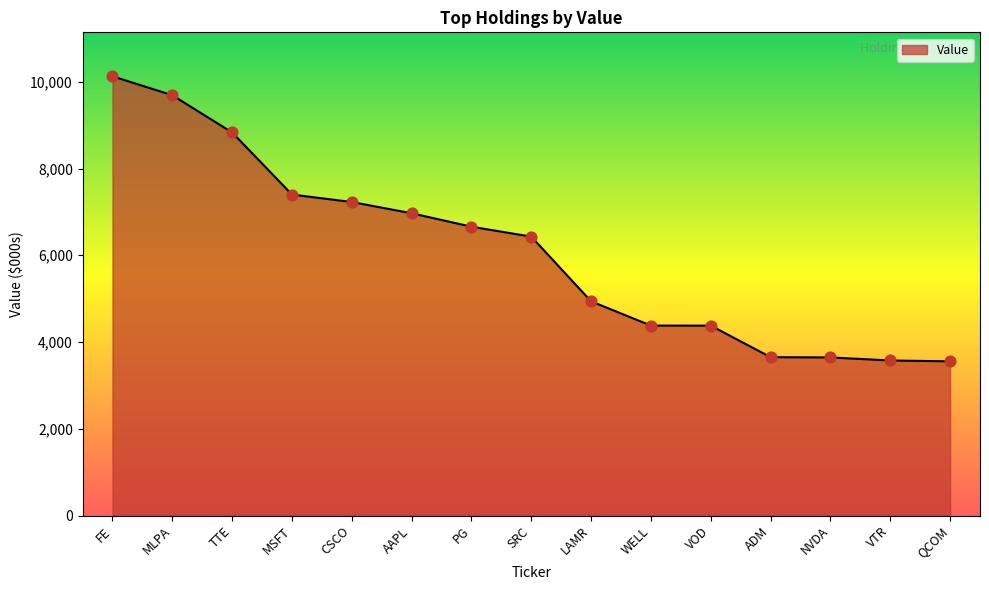

What is the change in value from MSFT to WELL?

-3020